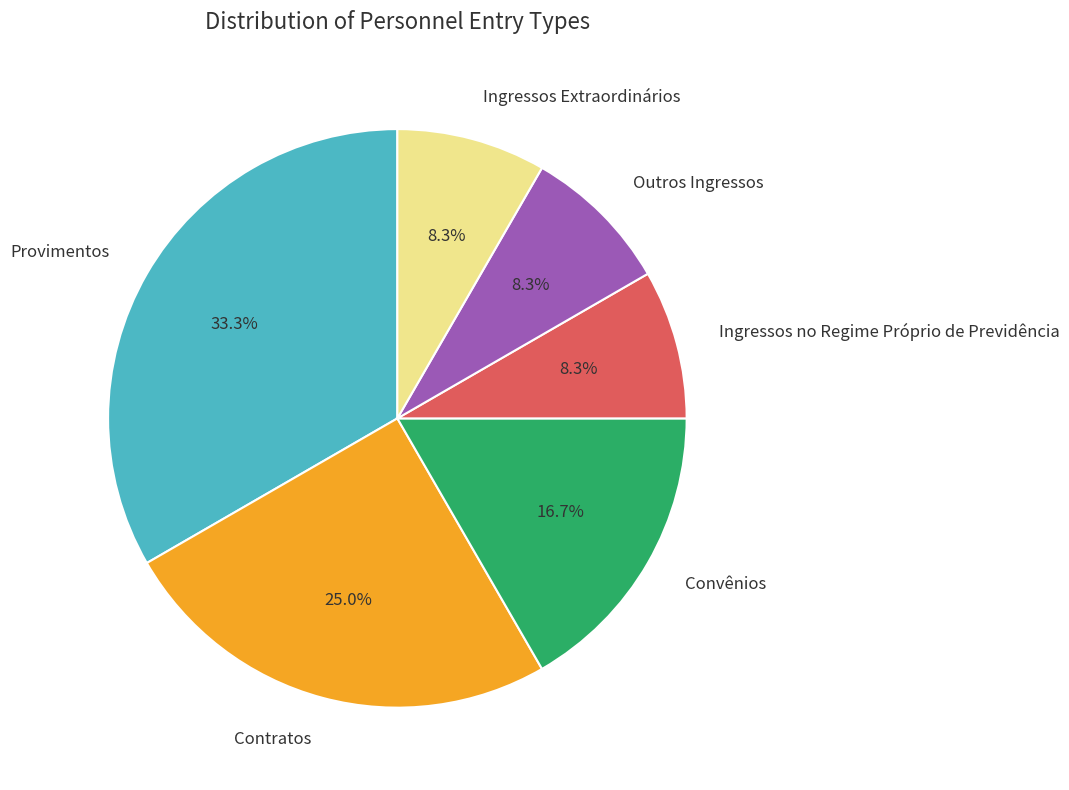

What is the largest slice in the pie chart?

Provimentos